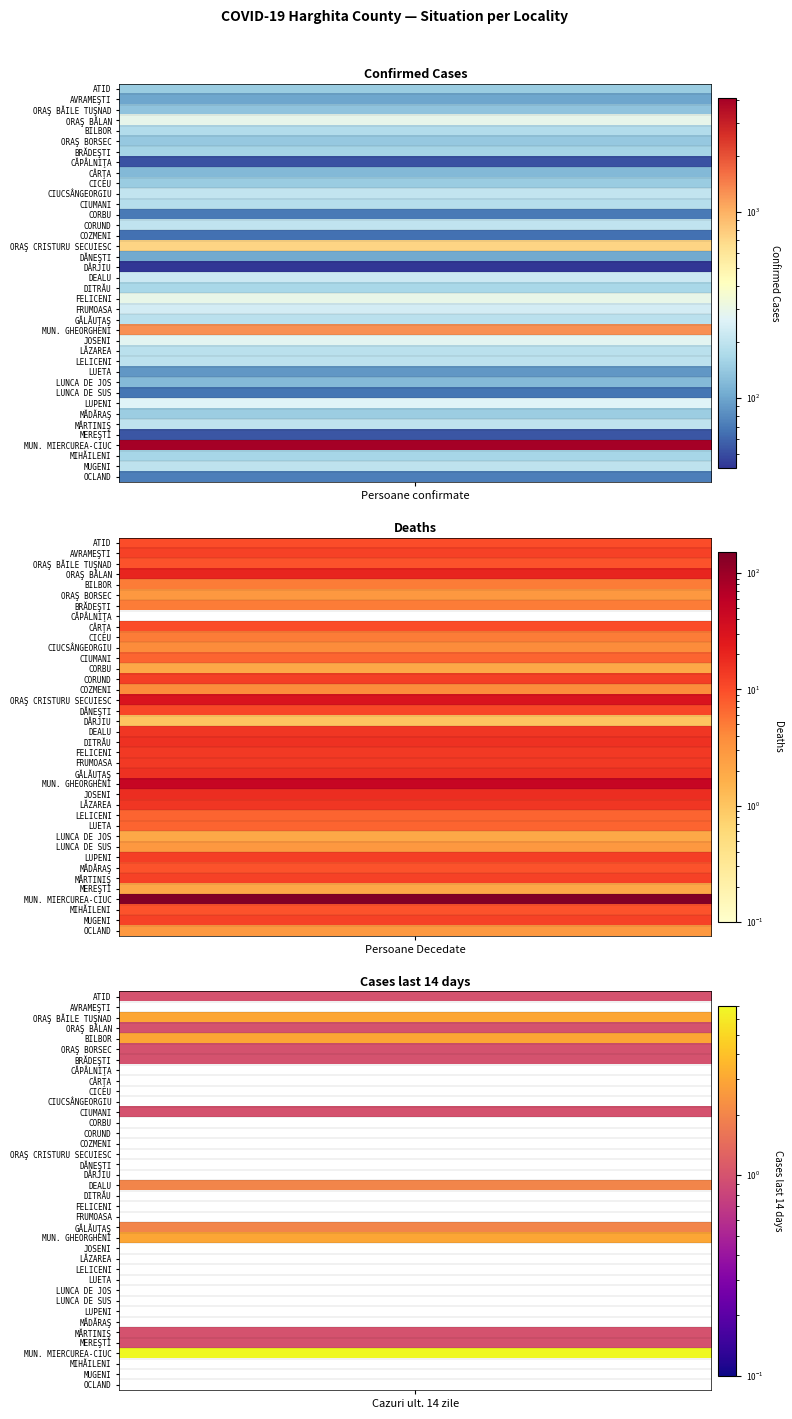

At how many categories does at least one series exceed 1257?

1